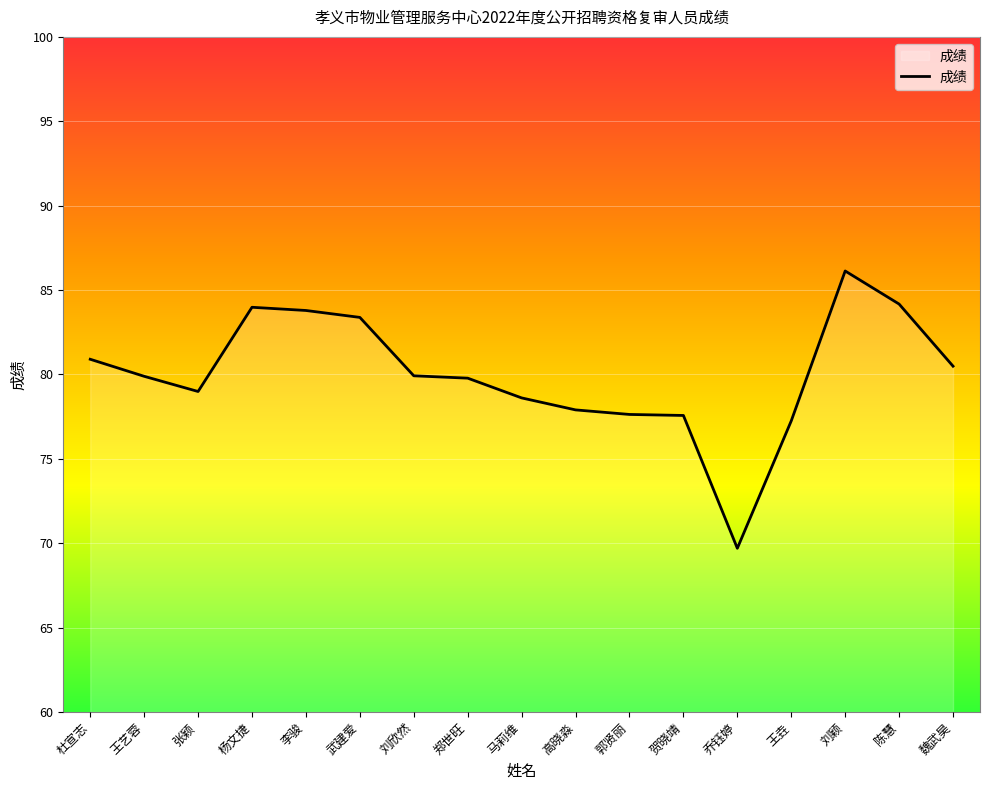

True or false: the data shows 77.6 at 郭贤丽.

True